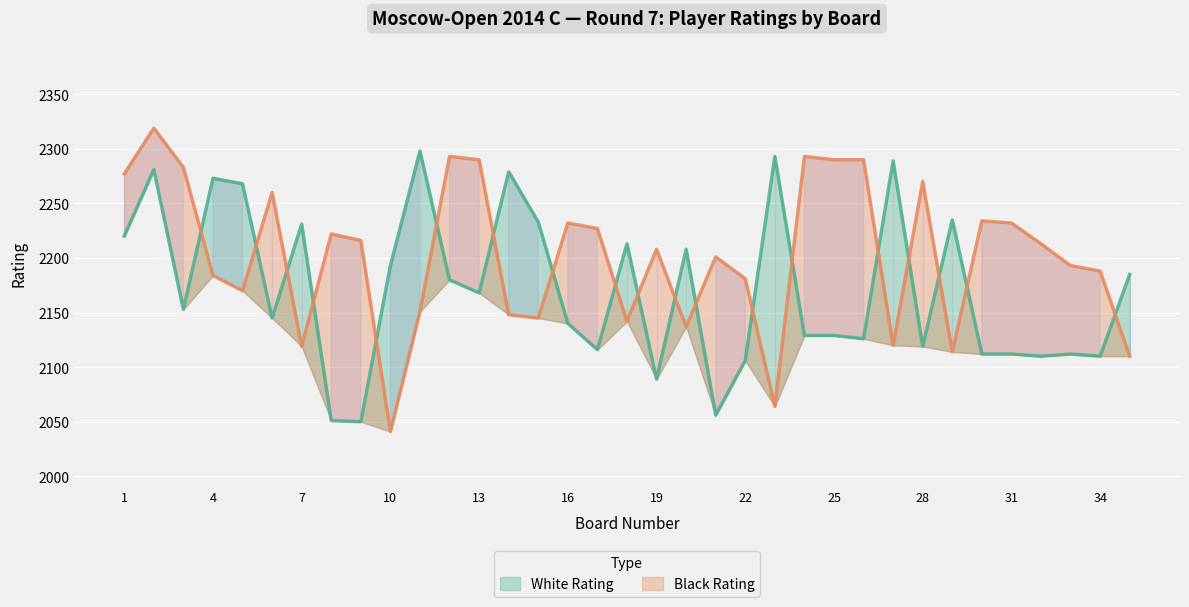

True or false: Black Rating has a value of 2232 at 16.

True